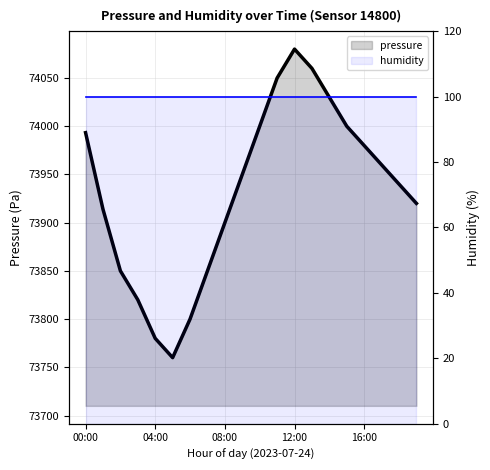

Reading left to right, transcribe all the data shown in this chart.

pressure: 73993.3	73913.9	73850.0	73820.0	73780.0	73760.0	73800.0	73850.0	73900.0	73950.0	74000.0	74050.0	74080.0	74060.0	74030.0	74000.0	73980.0	73960.0	73940.0	73920.0
humidity: 100.0	100.0	100.0	100.0	100.0	100.0	100.0	100.0	100.0	100.0	100.0	100.0	100.0	100.0	100.0	100.0	100.0	100.0	100.0	100.0